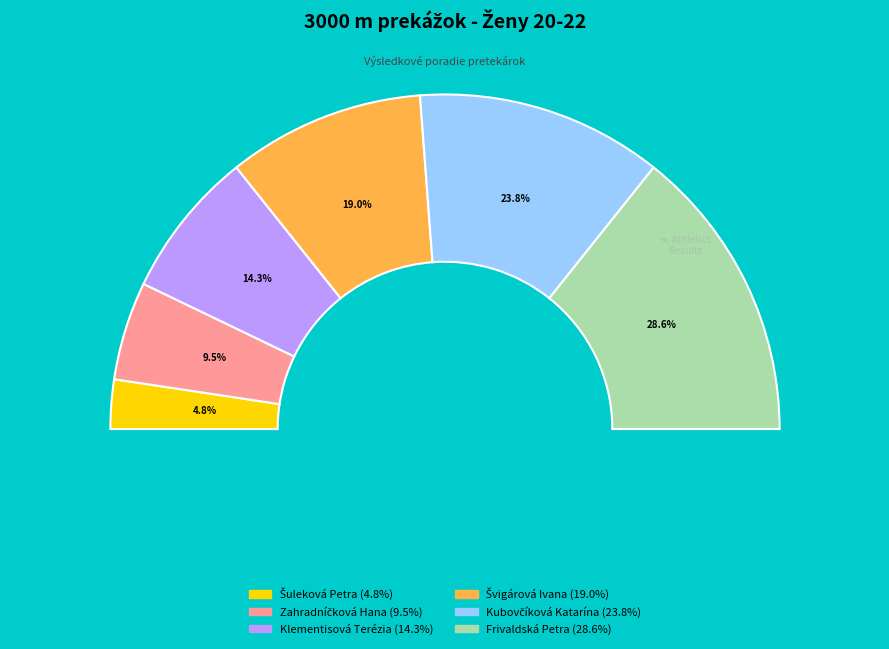

Which has a higher value, Klementisová Terézia or Šuleková Petra?

Klementisová Terézia